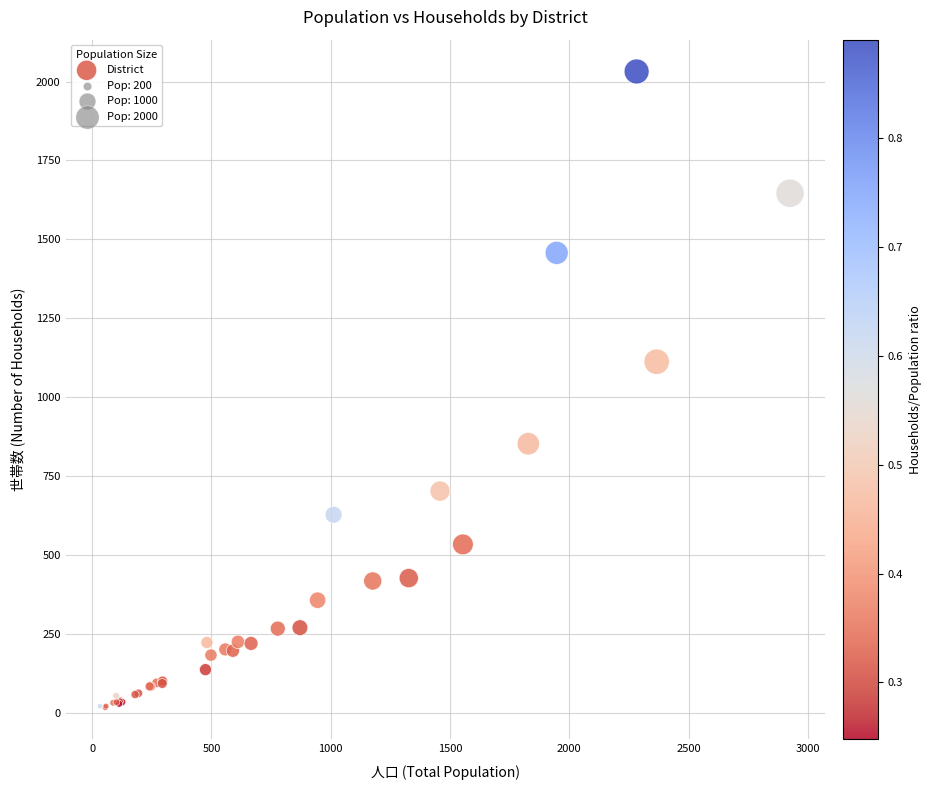

What Y value in the scatter plot is closest to 1024?

1112